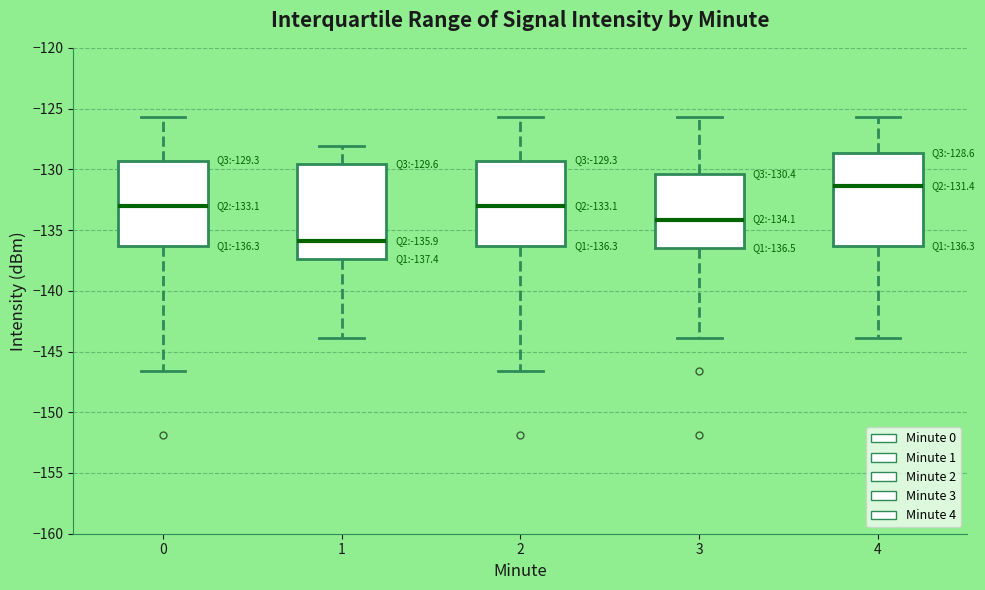

Which box has the highest median line?

4